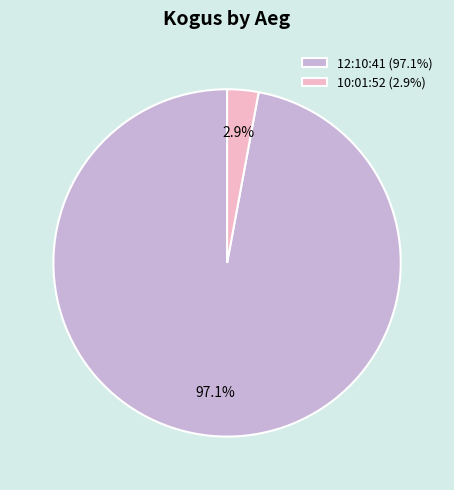

Rank the categories by value from highest to lowest.

12:10:41, 10:01:52